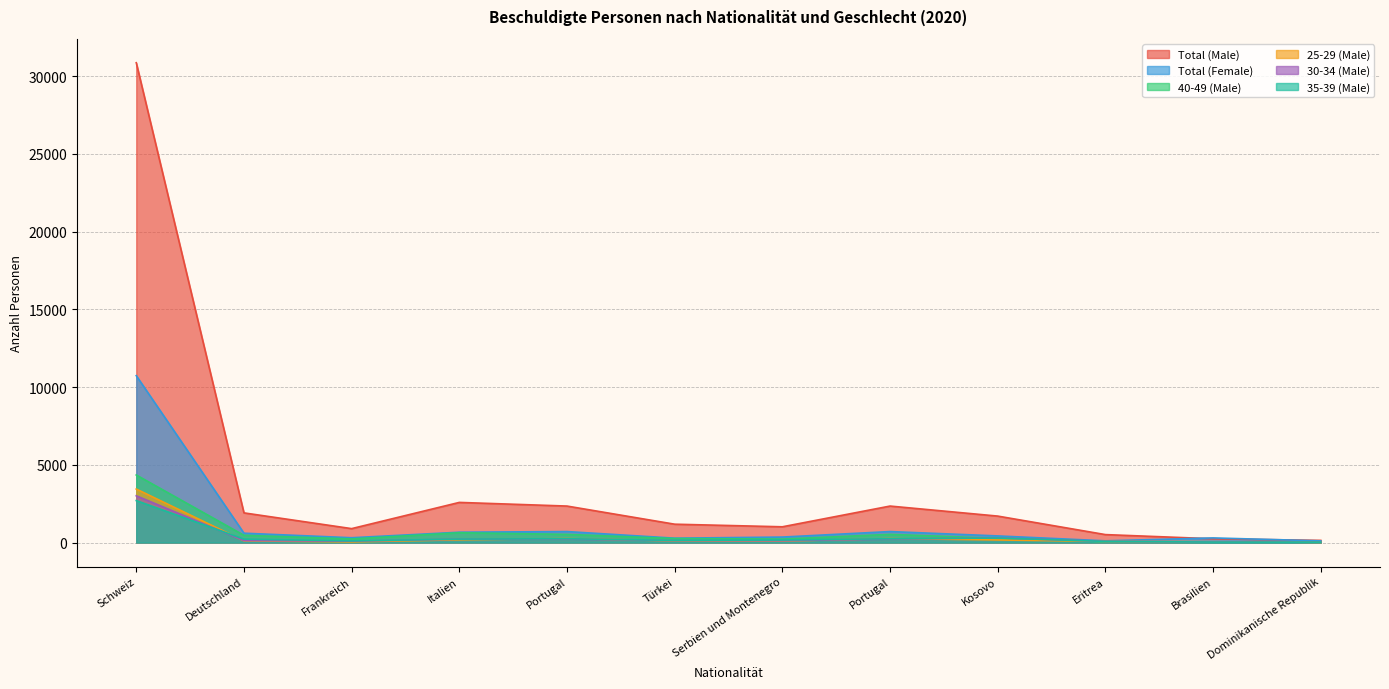

How many times do 40-49 (Male) and 35-39 (Male) cross each other?

2